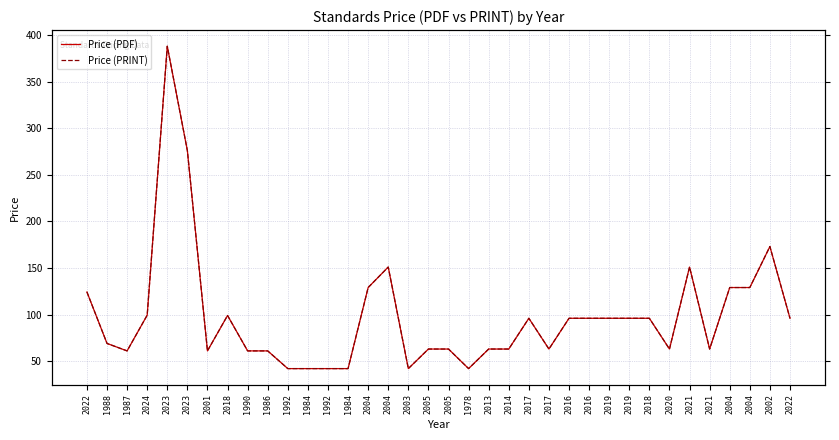

Reading left to right, what are all the values shown in this chart?

Price (PDF): 124.2	69.0	61.0	99.3	388.0	276.0	61.0	99.0	61.0	61.0	42.0	42.0	42.0	42.0	129.0	151.0	42.0	63.0	63.0	42.0	63.0	63.0	96.0	63.0	96.0	96.0	96.0	96.0	96.0	63.0	151.0	63.0	129.0	129.0	173.0	96.0
Price (PRINT): 124.2	69.0	61.0	99.3	388.0	276.0	61.0	99.0	61.0	61.0	42.0	42.0	42.0	42.0	129.0	151.0	42.0	63.0	63.0	42.0	63.0	63.0	96.0	63.0	96.0	96.0	96.0	96.0	96.0	63.0	151.0	63.0	129.0	129.0	173.0	96.0